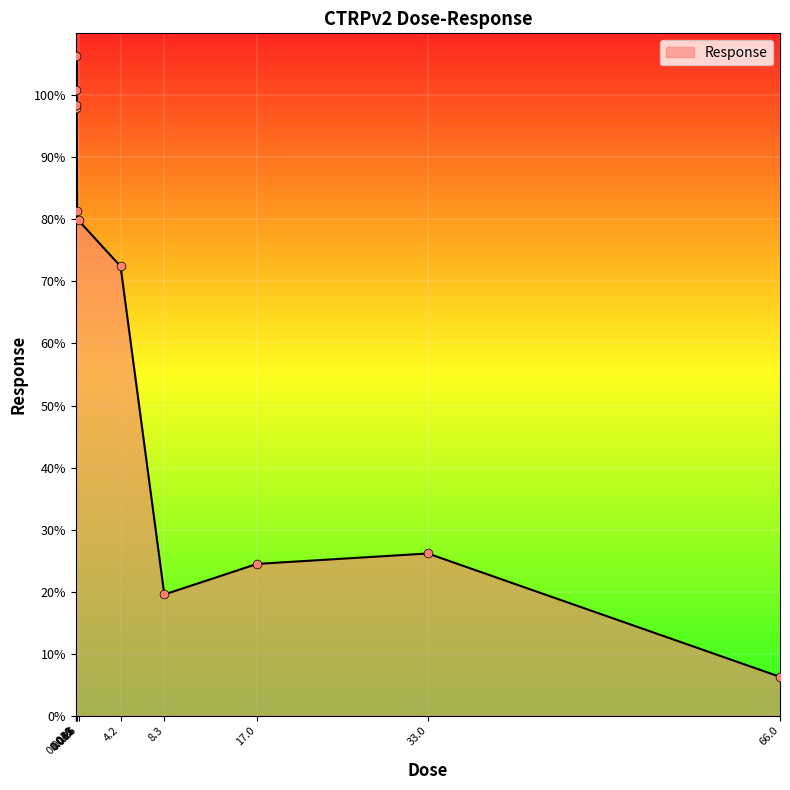

Between 0.0041 and 0.26, which is larger?

0.0041